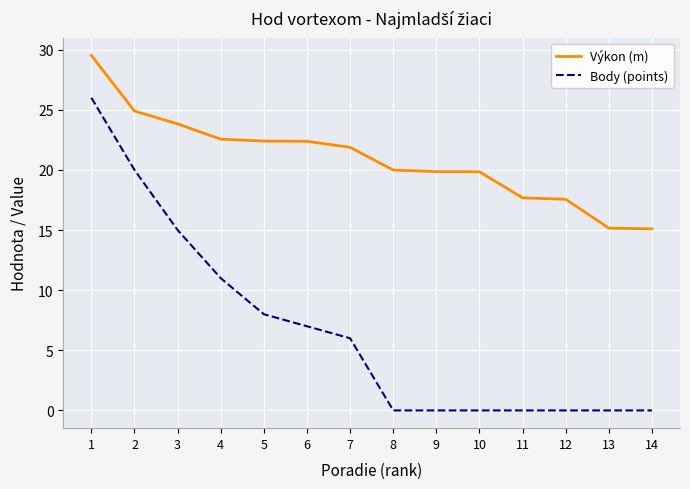

Rank the series at 7 from lowest to highest value.

Body (points), Výkon (m)